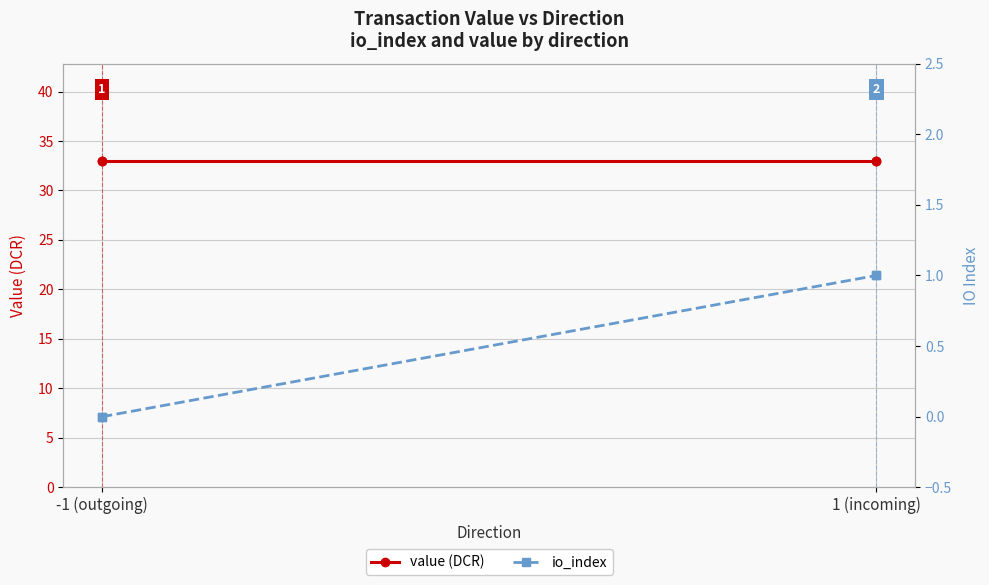

At 1 (incoming), list the series in order from largest to smallest.

value (DCR), io_index